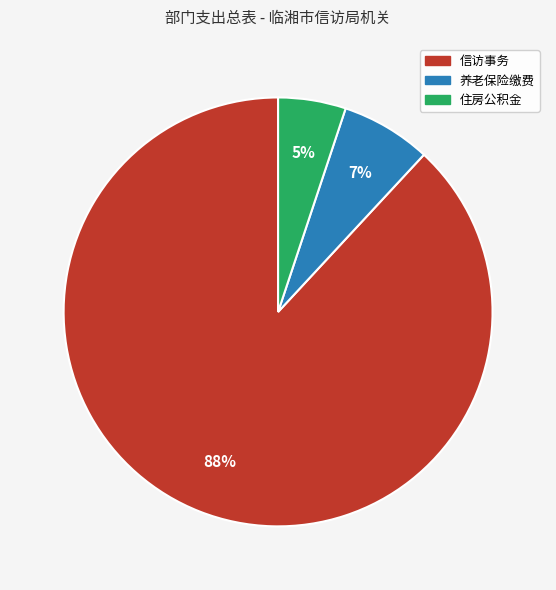

Does any single category account for the majority?

Yes